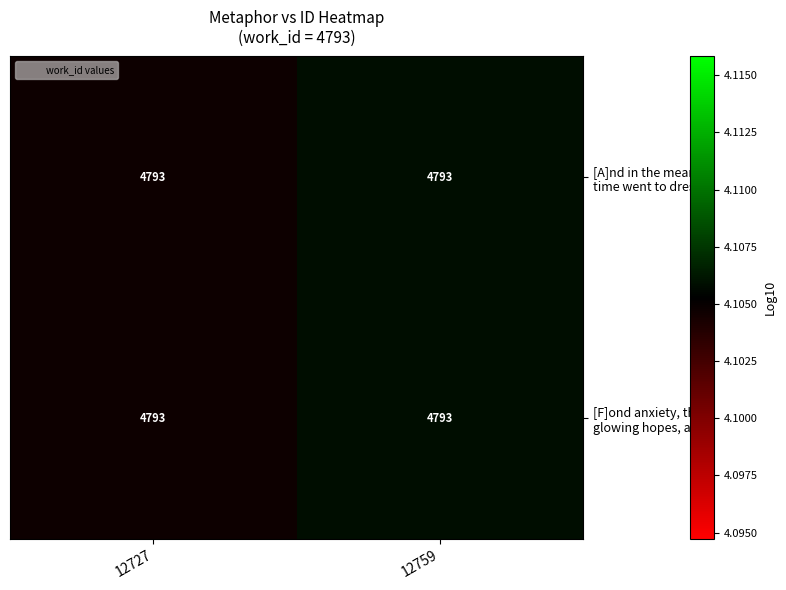

Where is [A]nd in the mean time went to dress nearest to the value 4?

12727